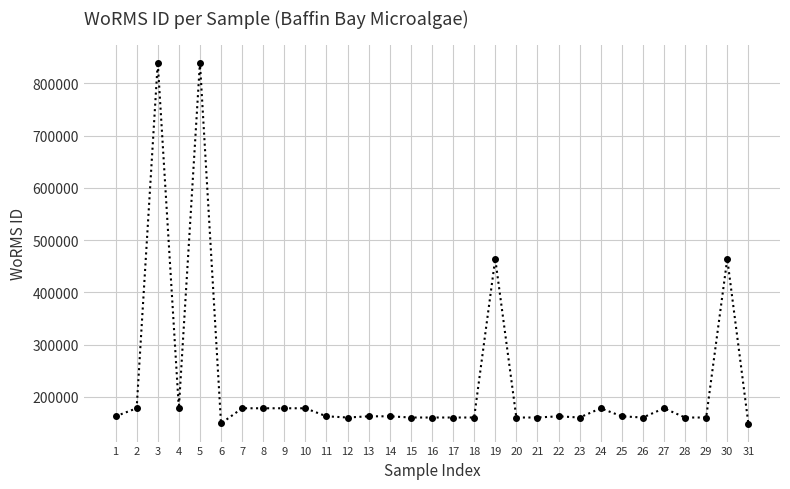

The chart shows a value of 160519 at 28. True or false?

True